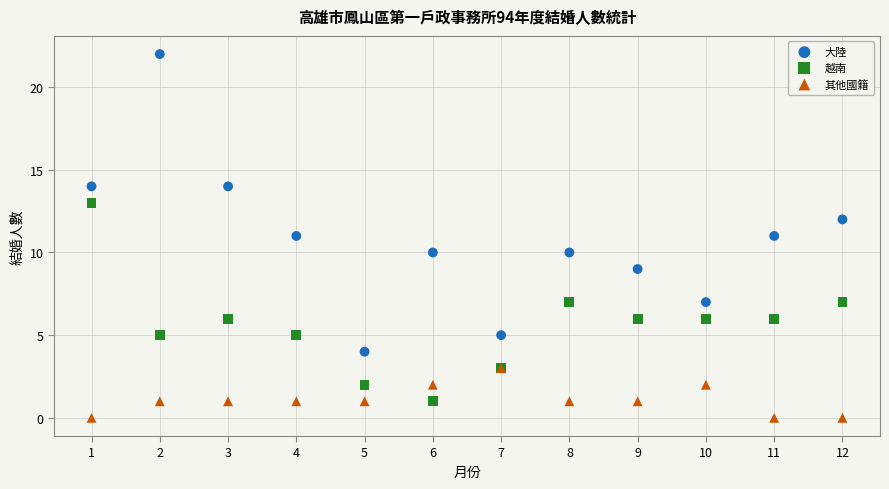

Which series reaches the maximum Y coordinate?

大陸